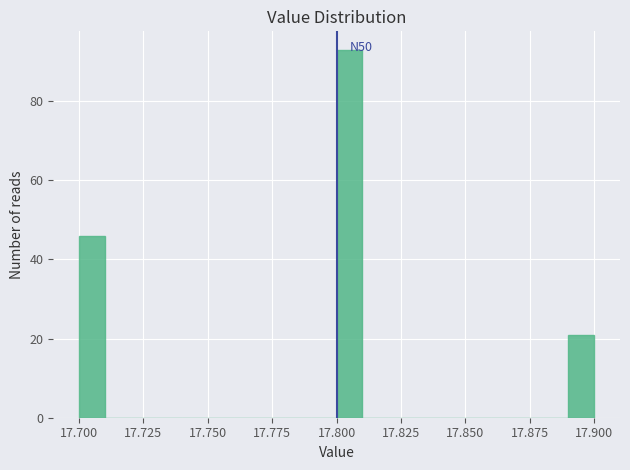

Around what value on the x-axis is the tallest bar? Give the approximate position of its centre, as read against the axis.

17.805